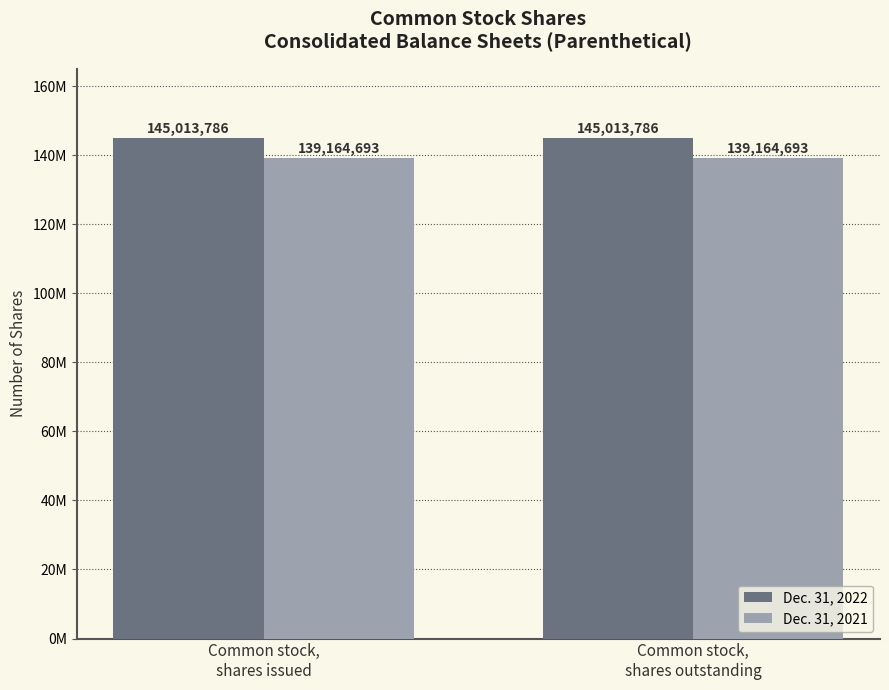

Which series has the largest total across all categories?

Dec. 31, 2022